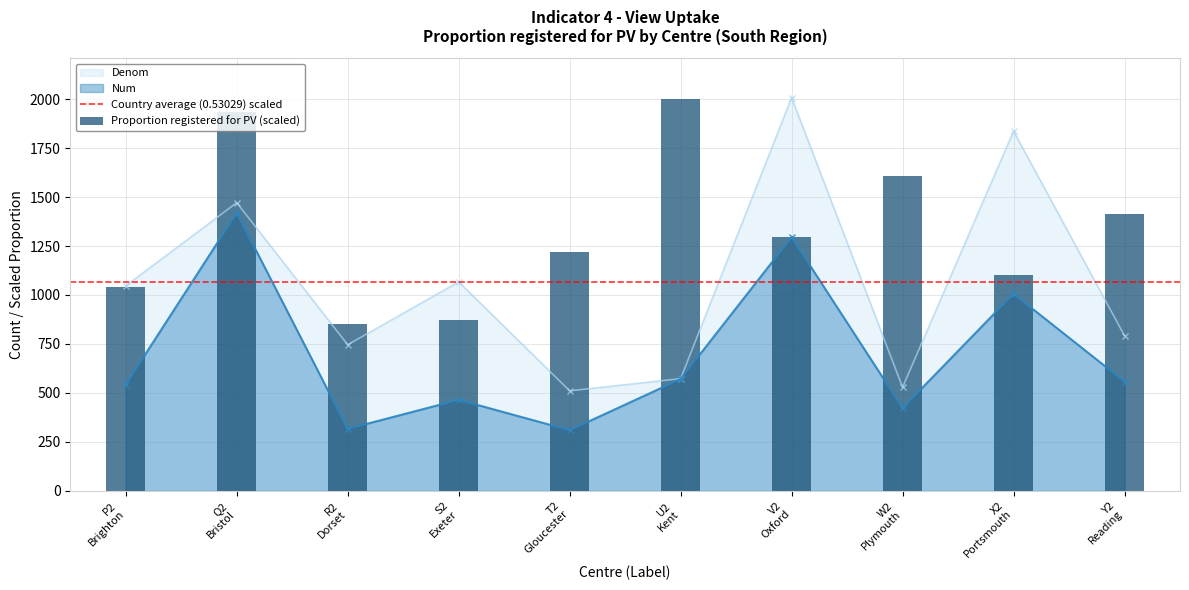

Does the chart contain stacked bars?

No